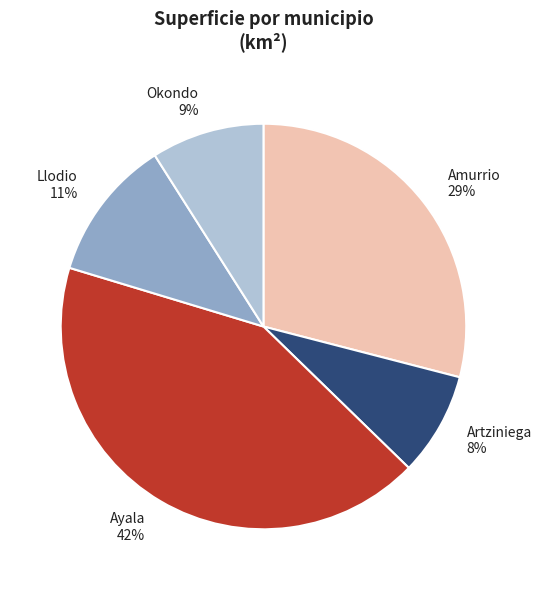

To the nearest percent, what is the average slice percentage?

20%